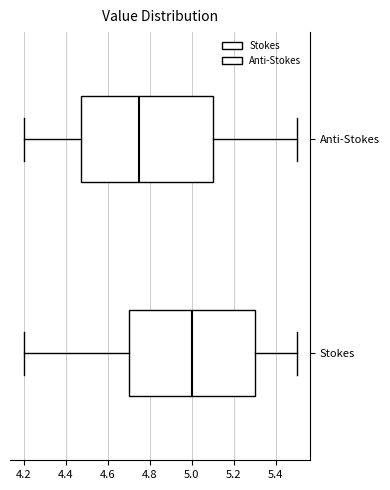

Which box has the furthest to the right median line?

Stokes